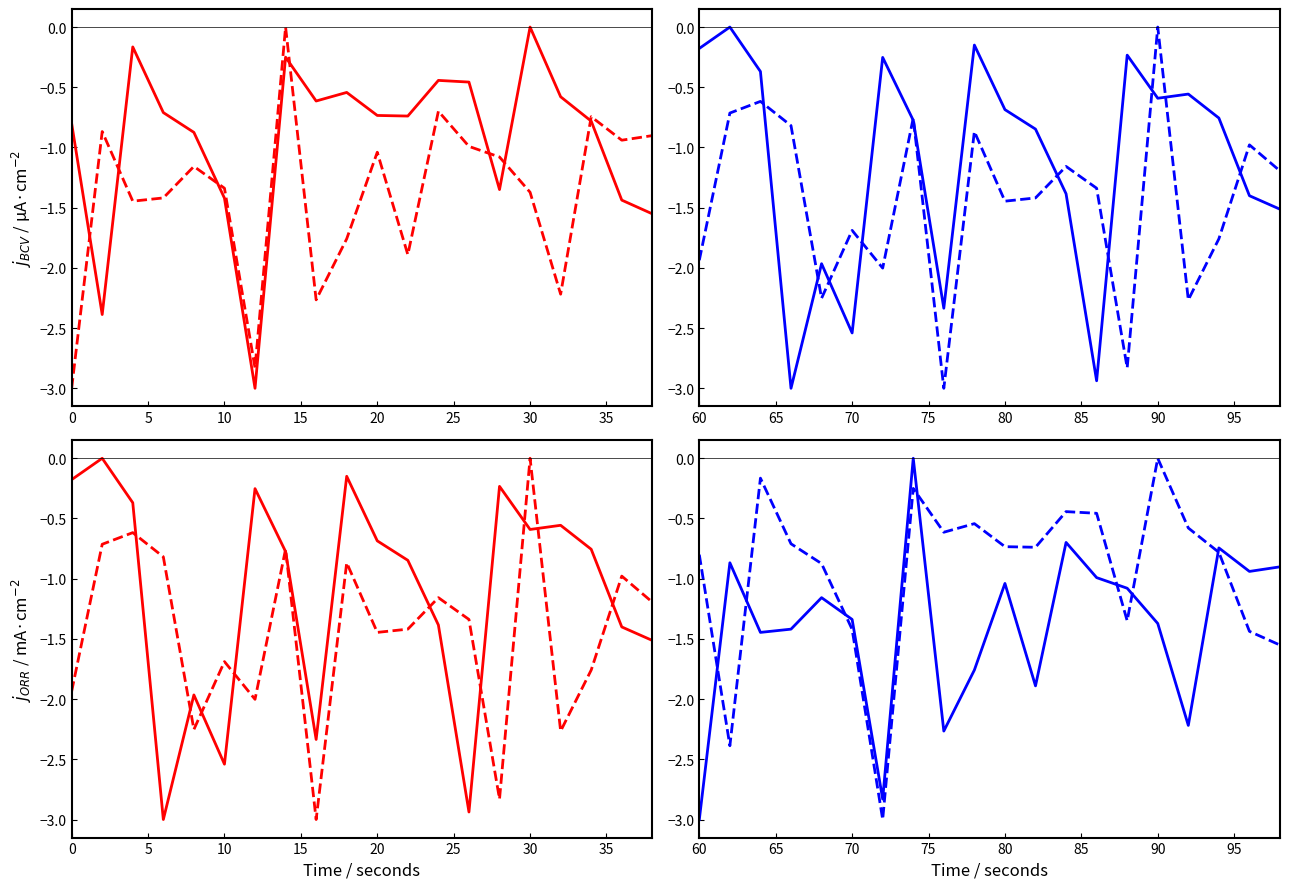

Which series ends up on top after the final intersection of intensity solid and intensity solid2?

intensity solid2